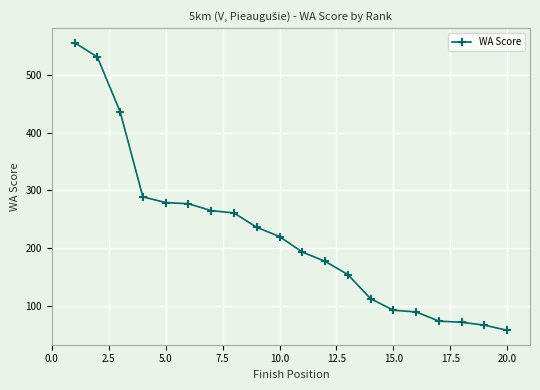

What is the value of the 2nd point from the left?

532